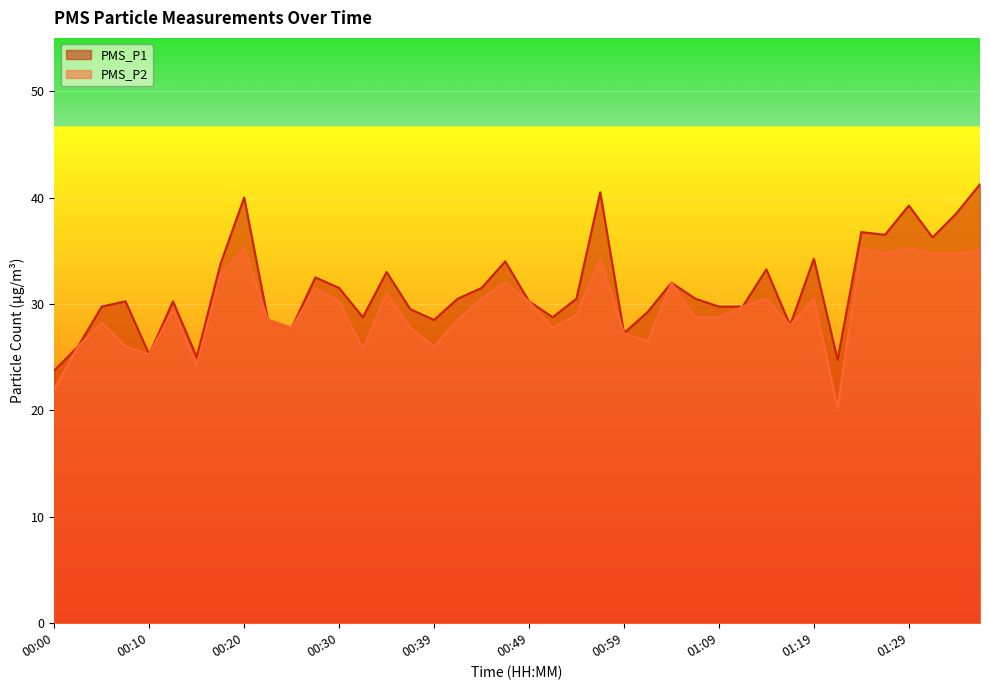

Is it true that PMS_P2 equals 47.2 at 00:42?

False